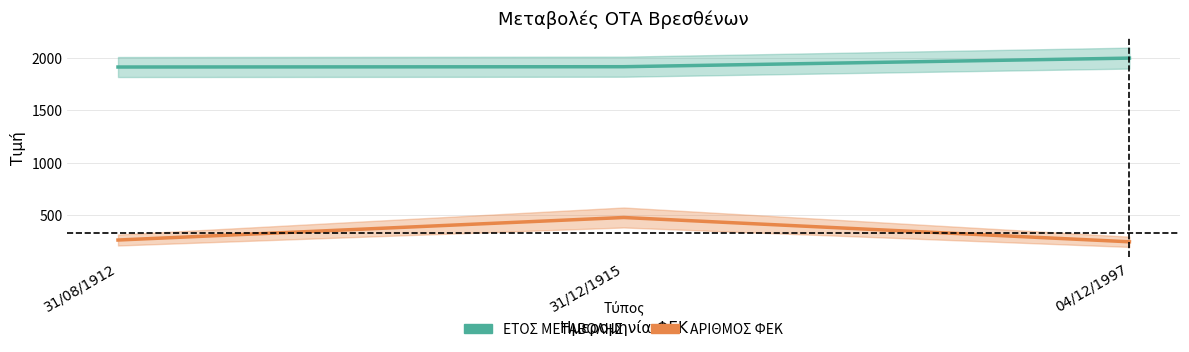

What is the average value of the ΕΤΟΣ ΜΕΤΑΒΟΛΗΣ series?

1941